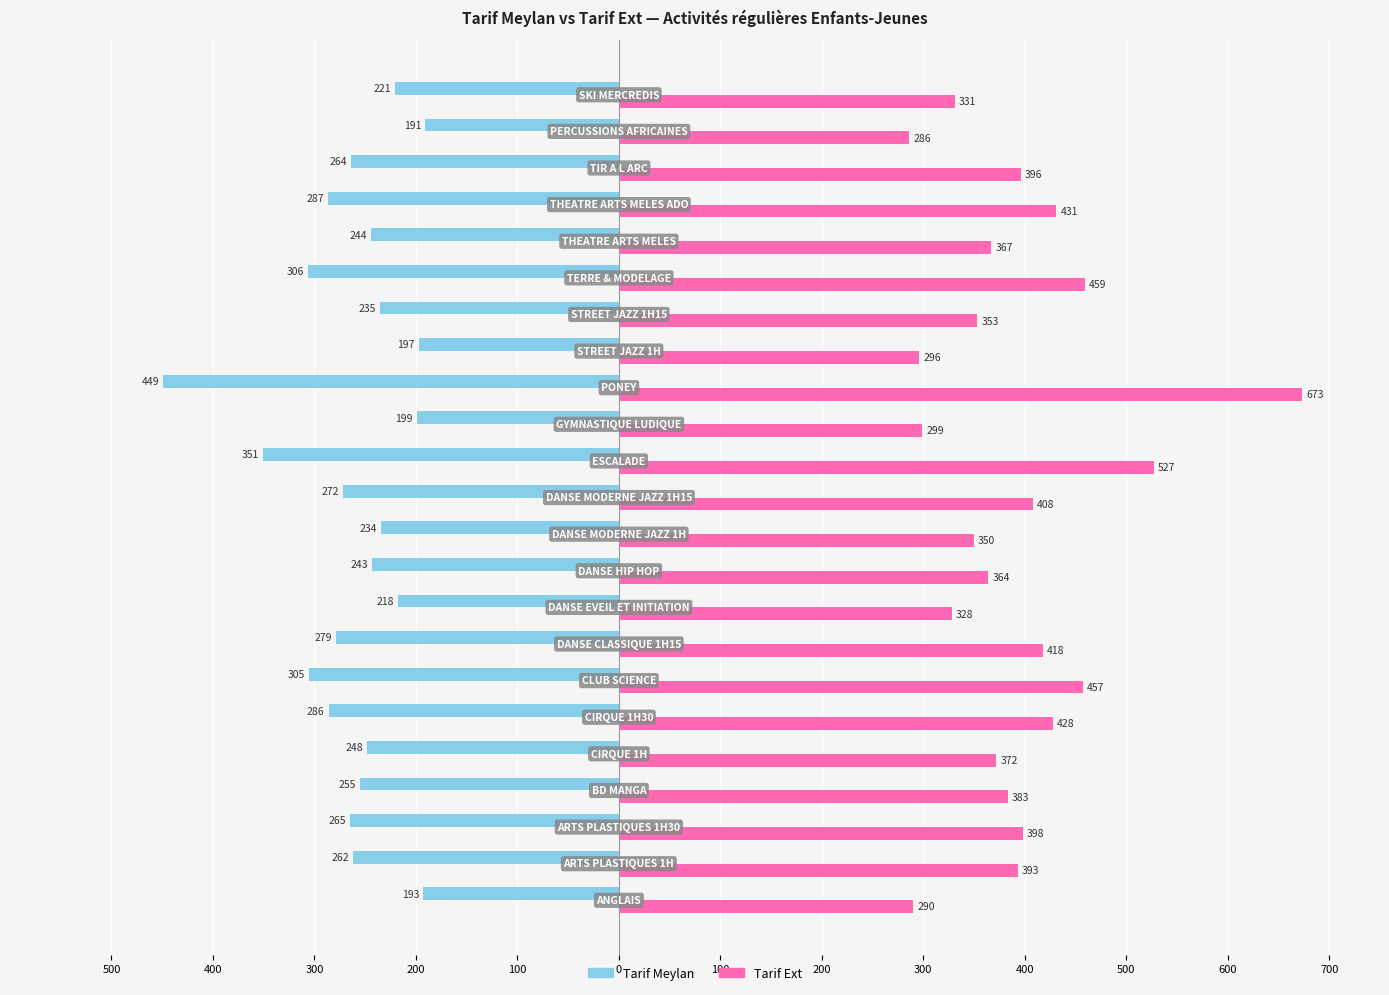

What are all the series names shown in the legend?

Tarif Meylan, Tarif Ext